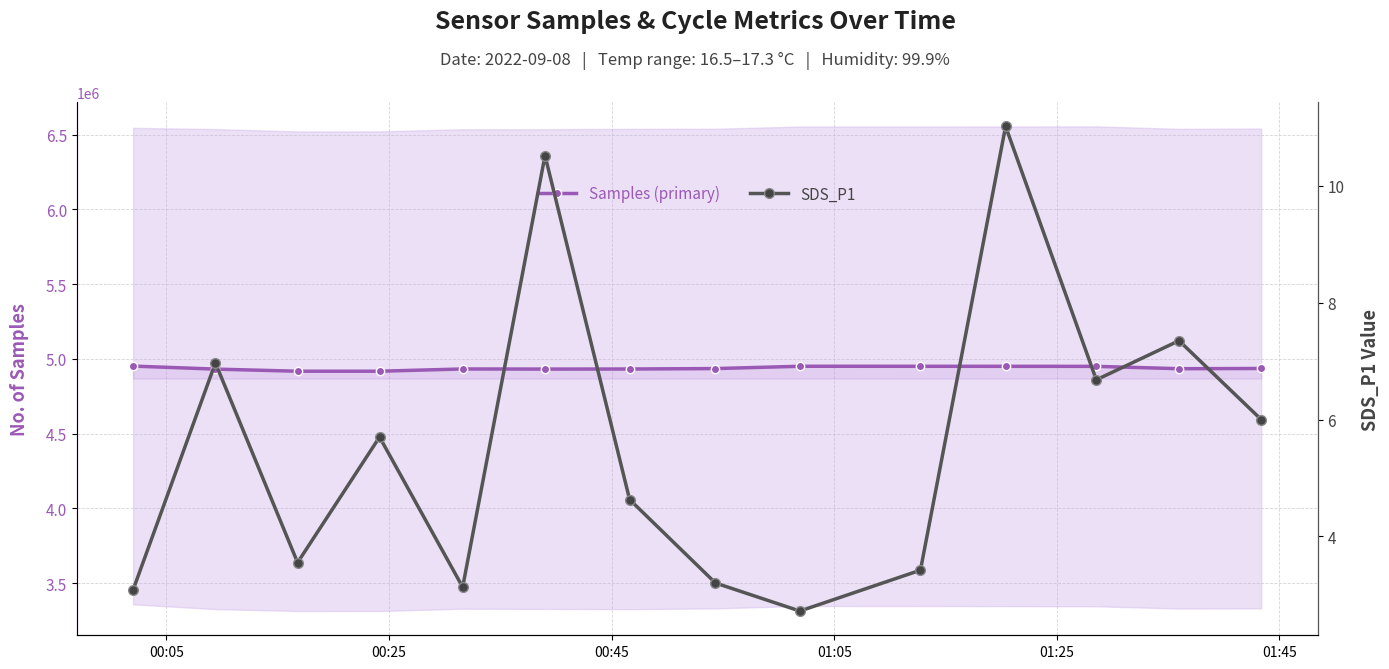

True or false: SDS_P1 and Samples (primary) cross at least once.

False